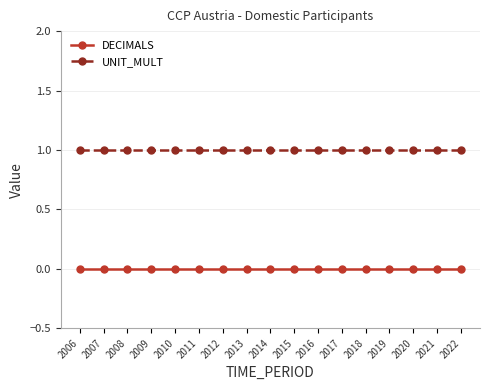

What is the approximate value of UNIT_MULT at 2019?

1